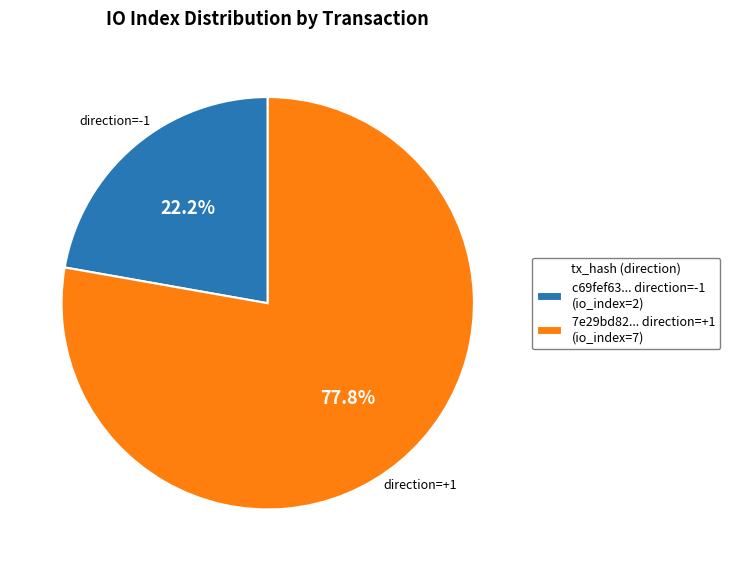

Count the number of slices in the pie.

2